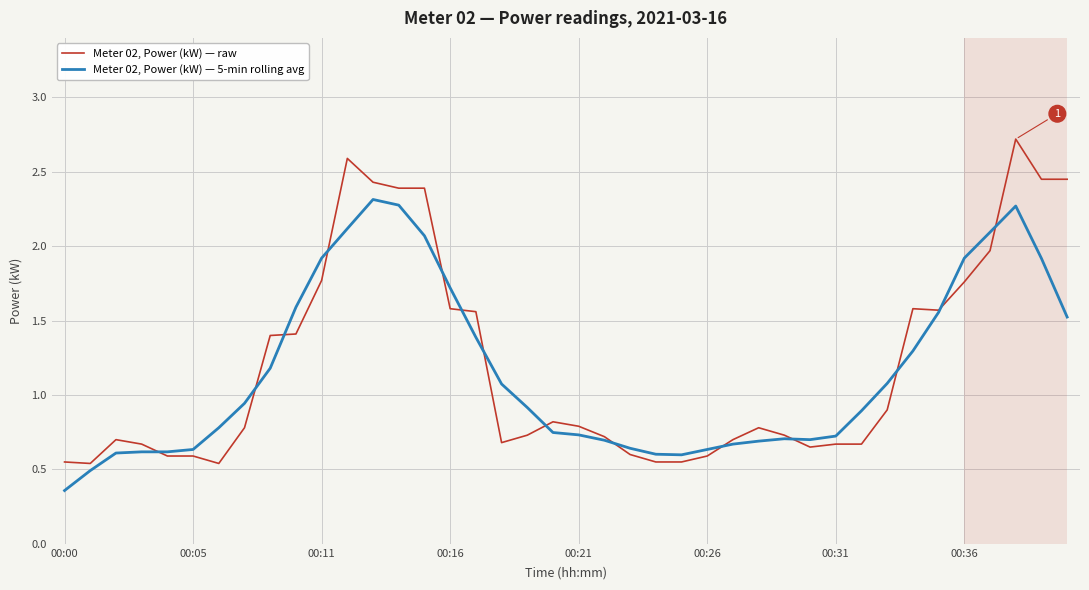

Which series has the widest spread of values?

Meter 02, Power (kW) — raw